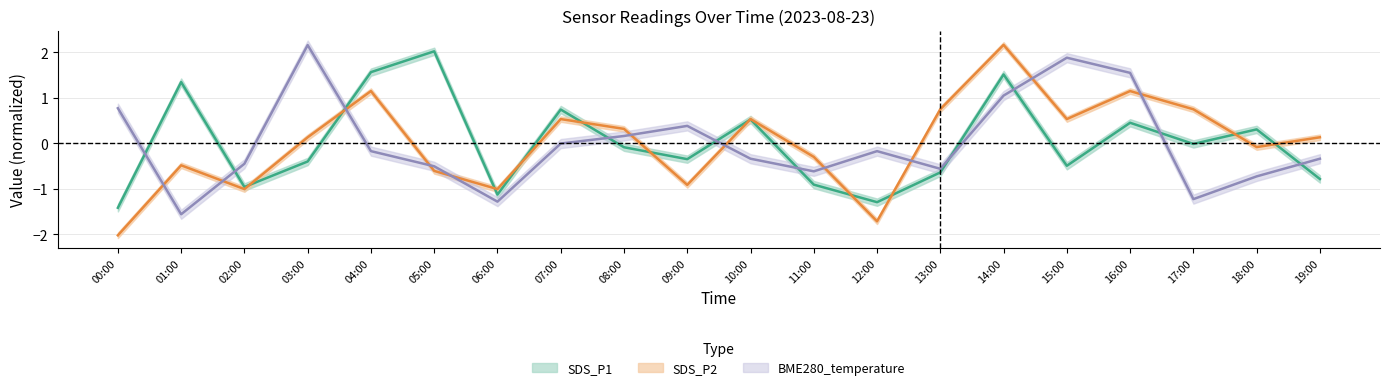

What is the greatest value displayed?

2.2